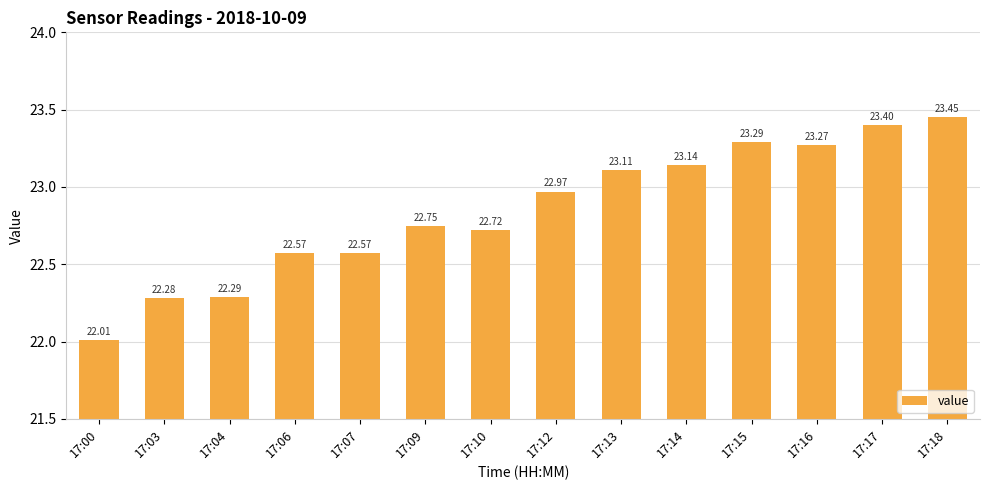

At which category does the chart reach its peak across all series?

17:18